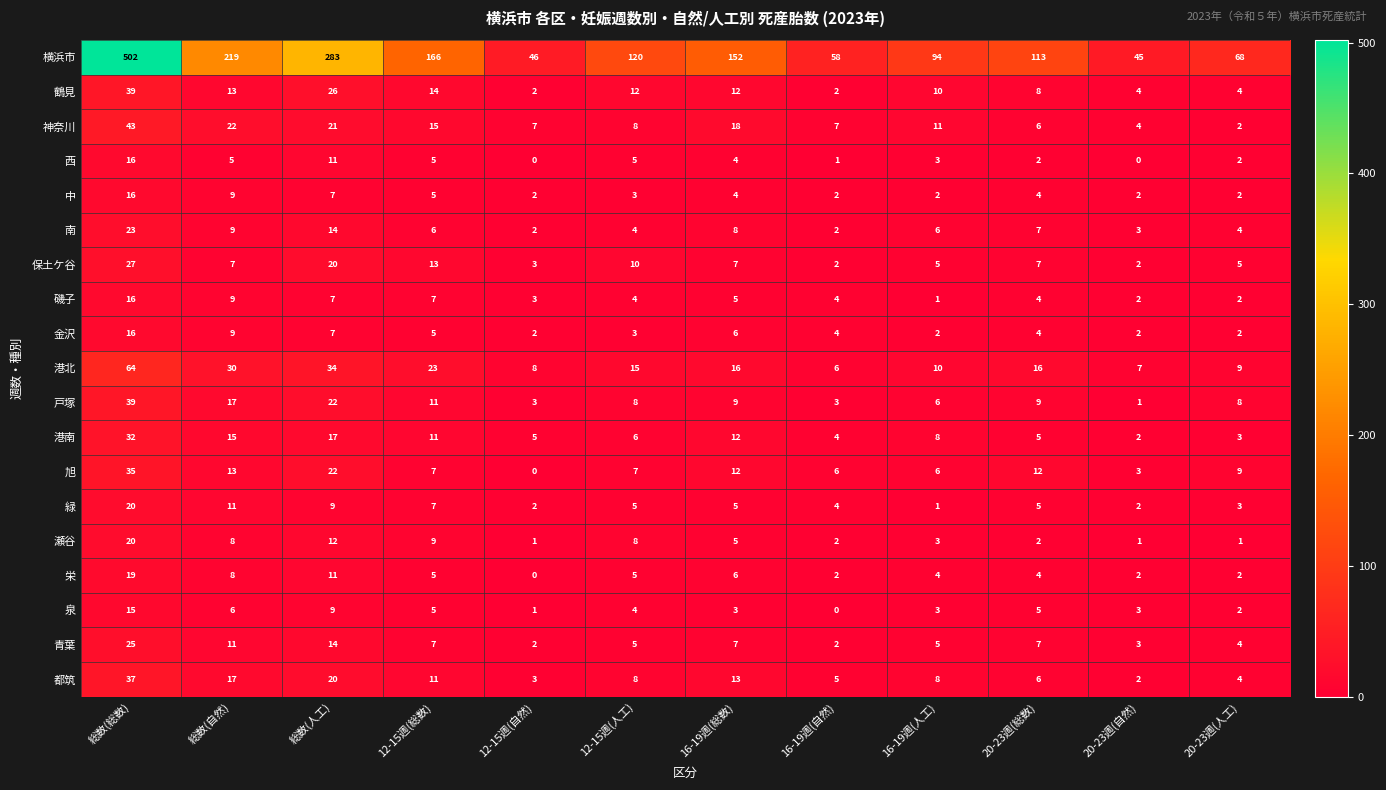

What is the sum of all 青葉 values?

92